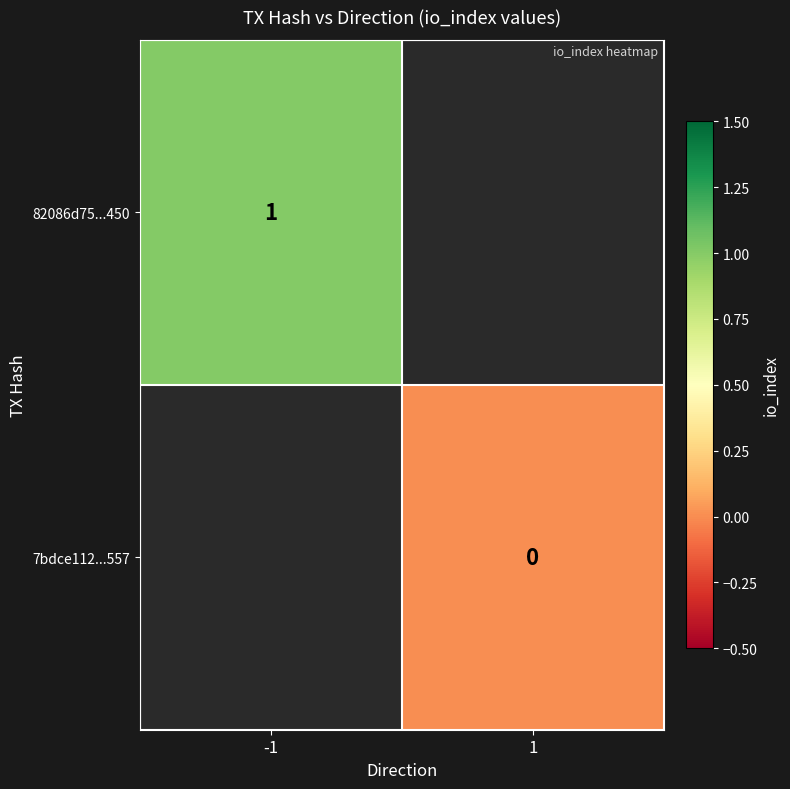

Is the value of 82086d75...450 at -1 greater than the value of 7bdce112...557 at 1?

Yes